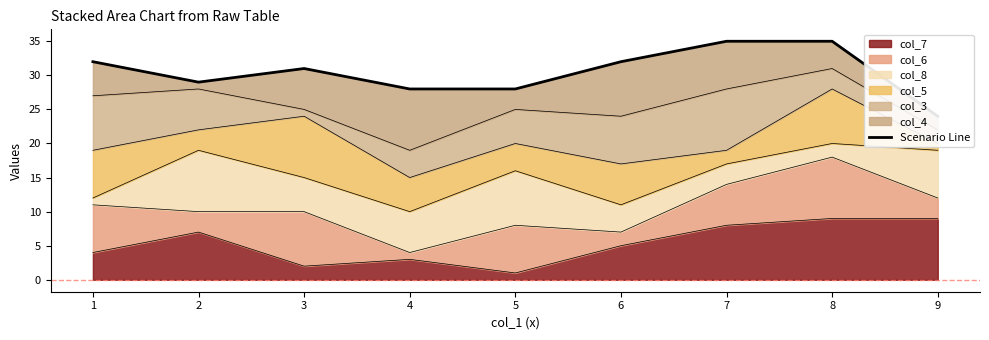

The col_7 series shows 13 at 8. True or false?

False